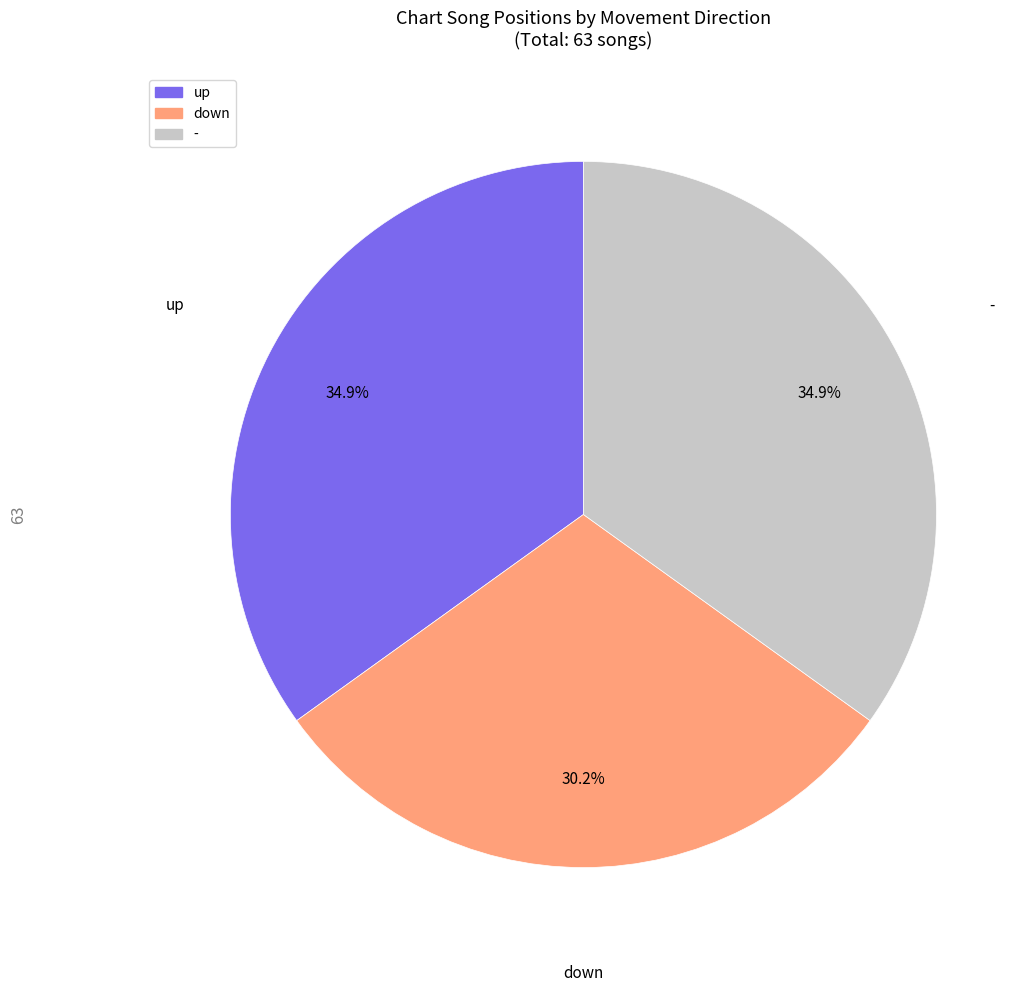

How many slices are in this pie chart?

3